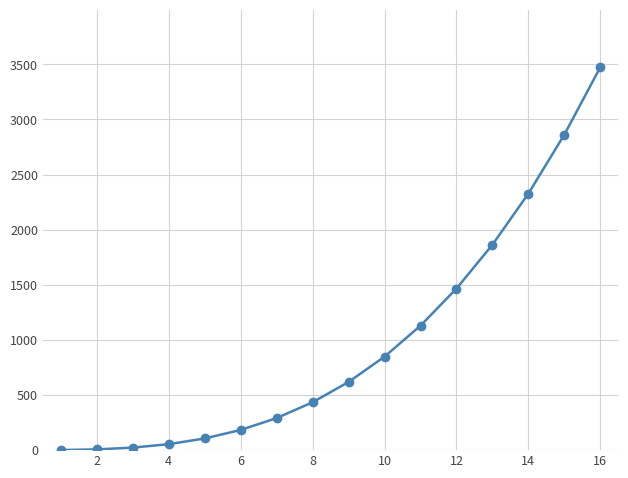

What is the difference between the maximum and minimum values?

3473.5